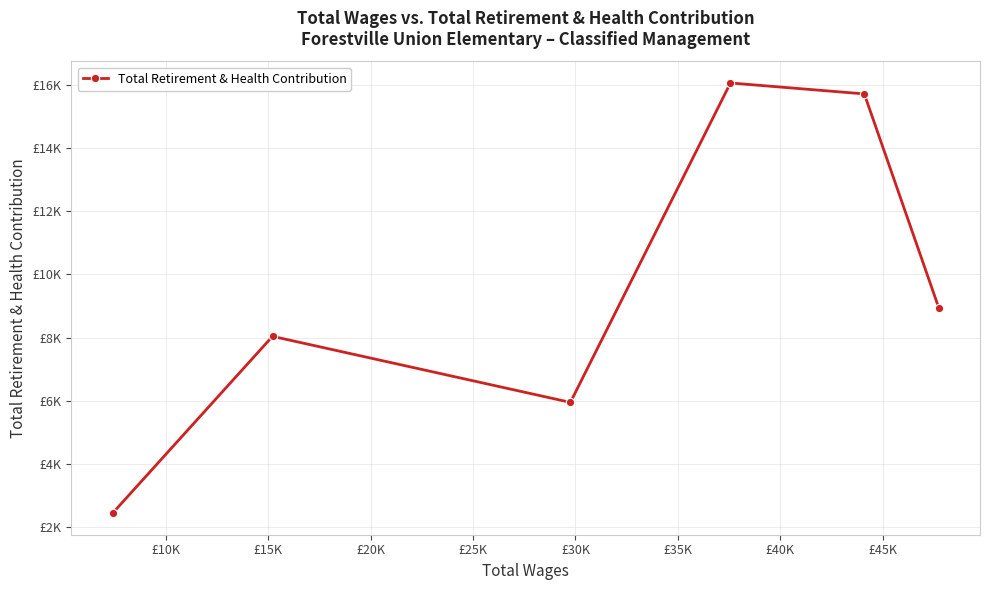

How many interior local peaks (higher than both neighbors) does the data have?

2